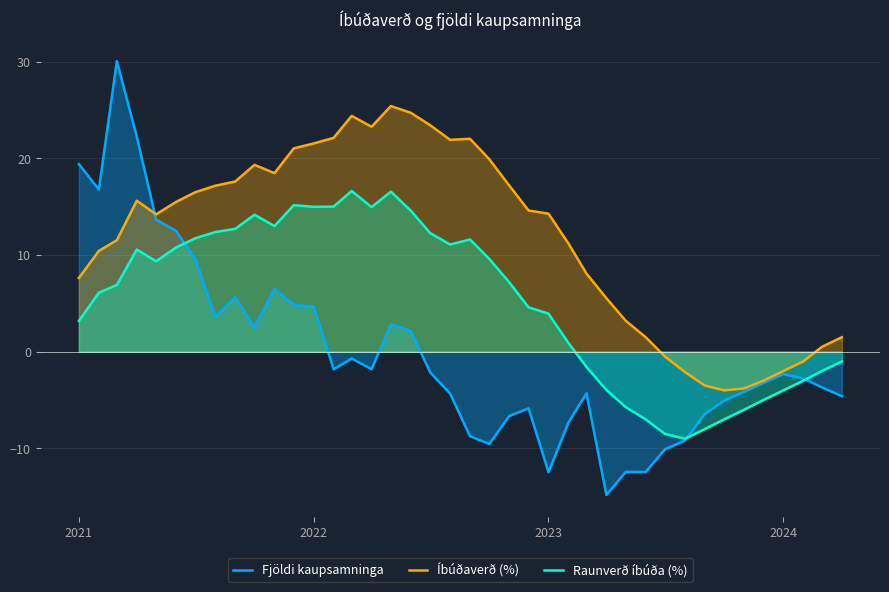

How many data points in Raunverð íbúða (%) are less than 7?

20